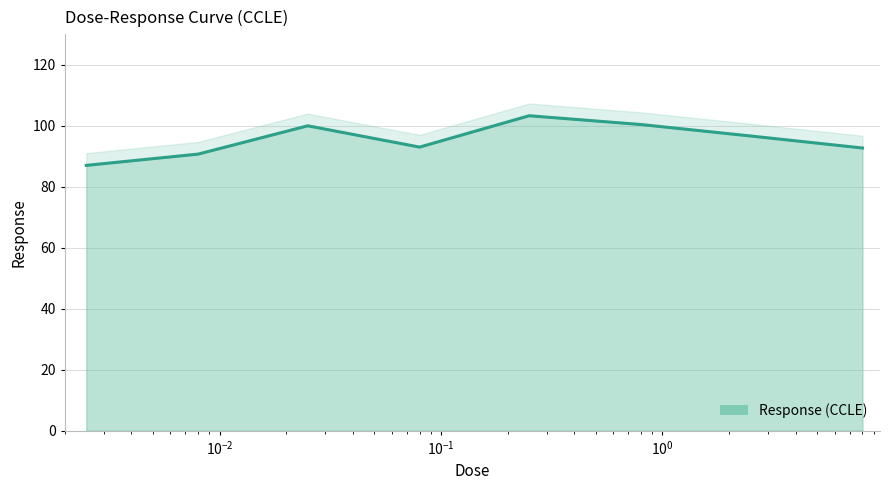

At which label is the value closest to 95?

2.53